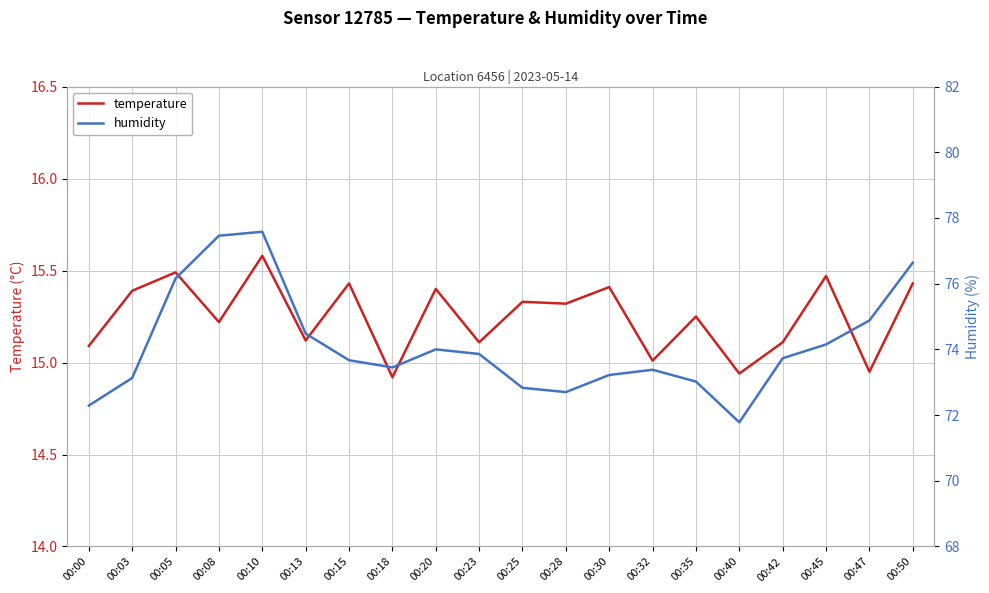

At which category does temperature reach its first local valley?

00:08